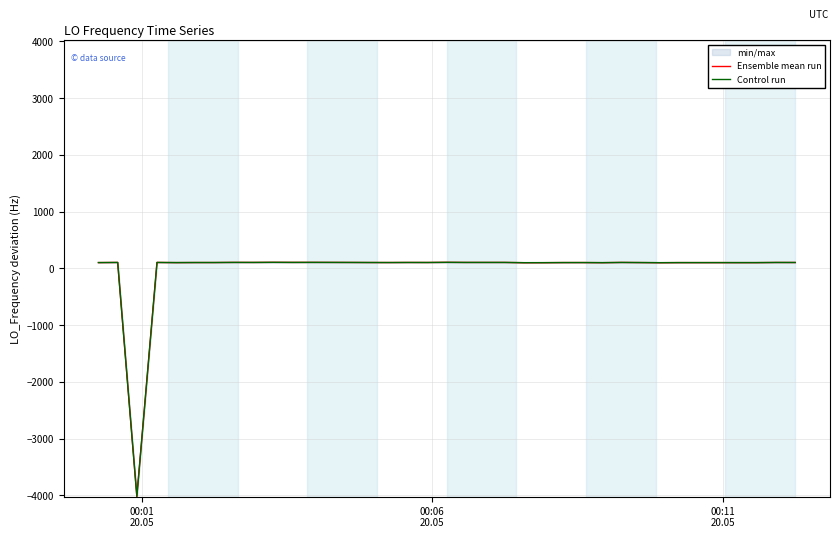

What is the minimum value for Ensemble mean run?

-4017.6